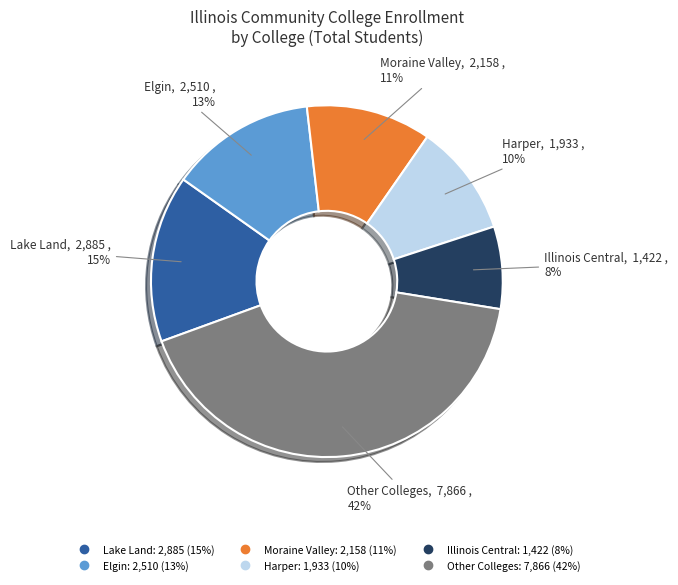

How many segments does this pie chart have?

6